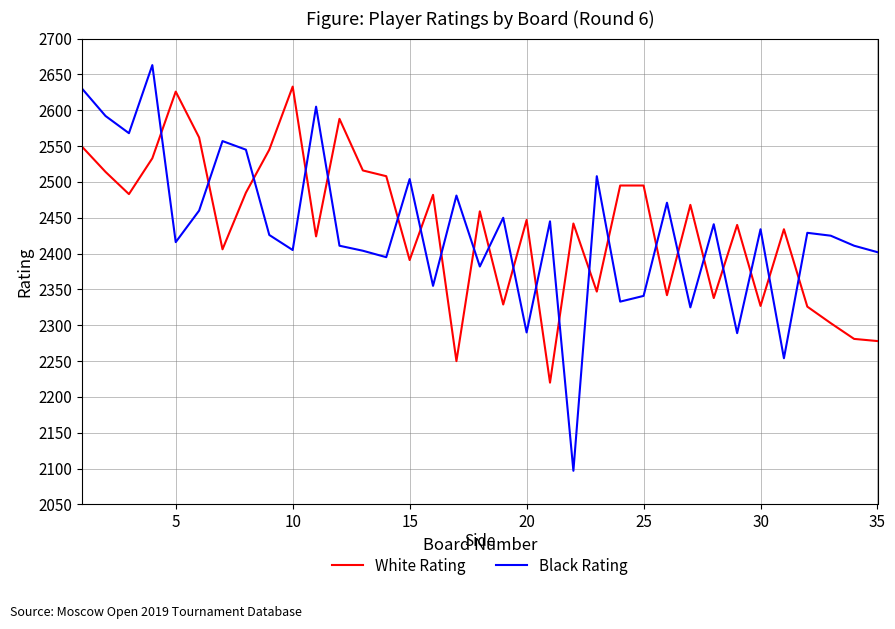

What is the minimum value for White Rating?

2220